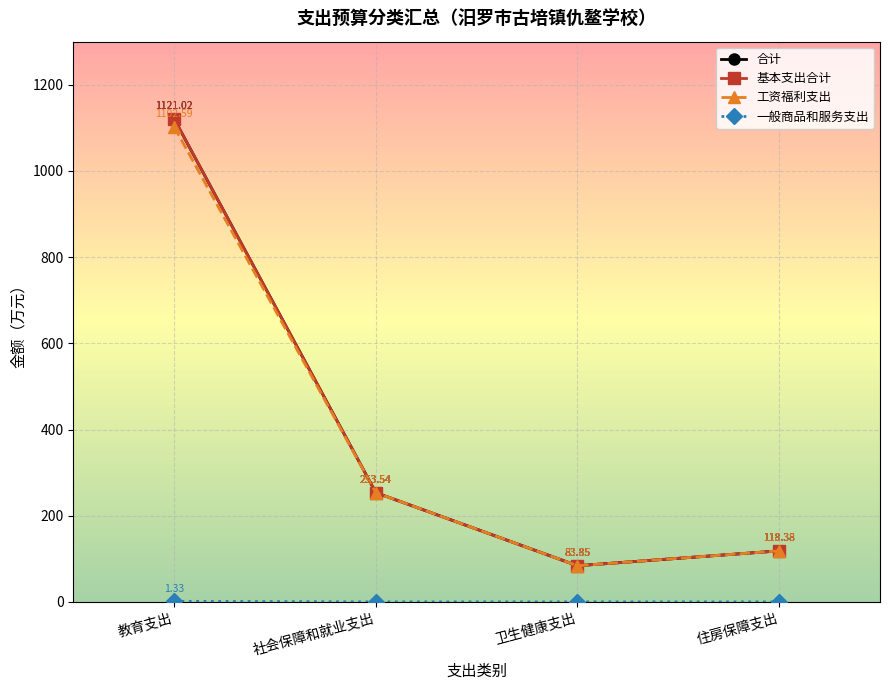

What is the difference between the 基本支出合计 values at 社会保障和就业支出 and 教育支出?

867.5